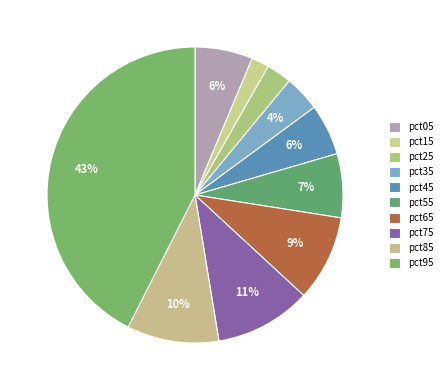

How many slices are in this pie chart?

10